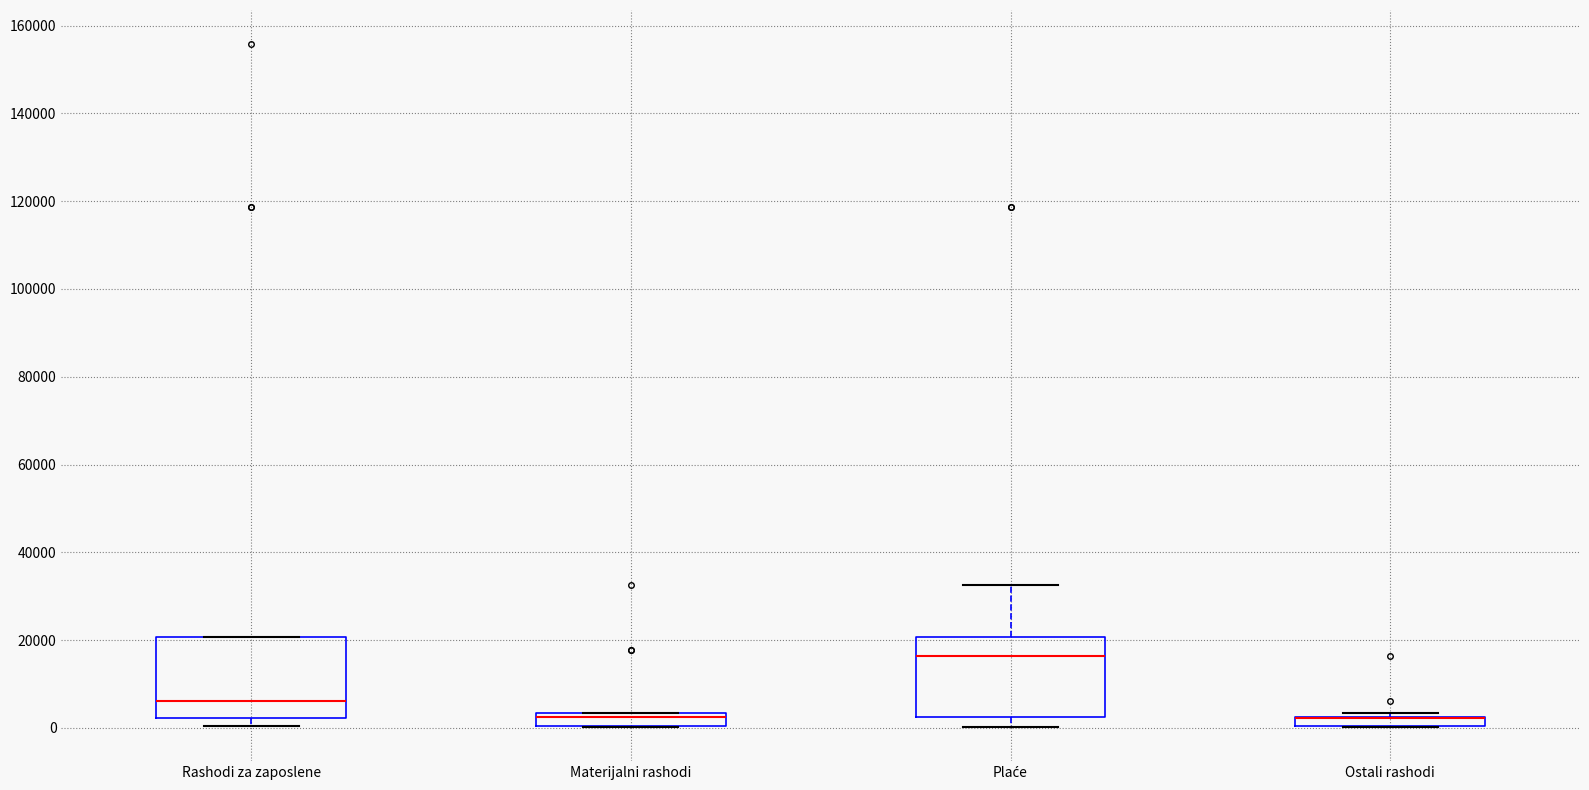

Where is the lower edge of the box for Ostali rashodi on the y-axis? The values are not printed on the chart, so give them approximately, as read against the axis.

0